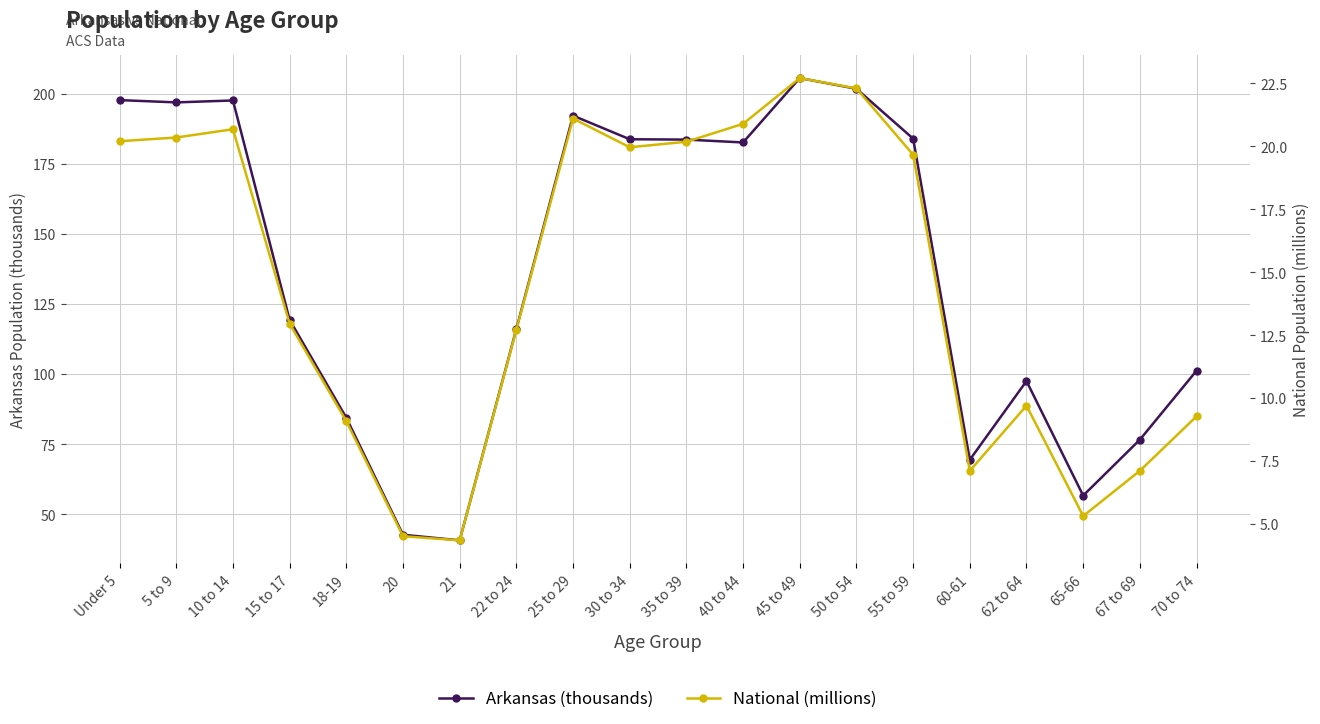

Which series has the widest spread of values?

Arkansas (thousands)